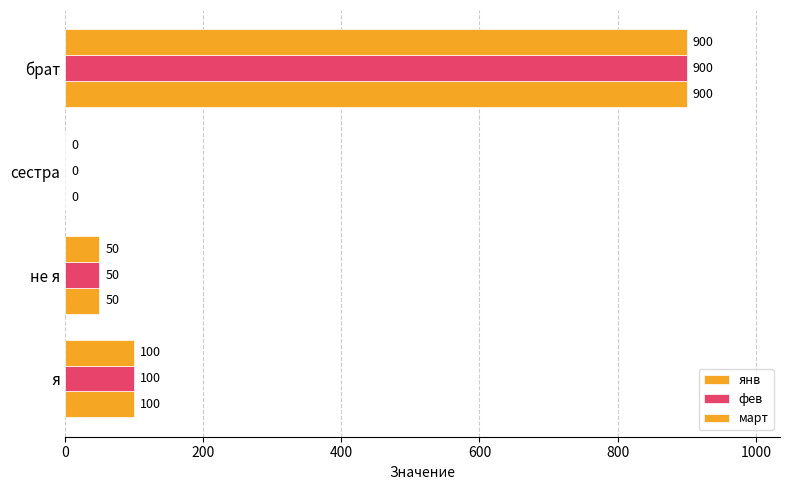

Which series has the largest total across all categories?

янв